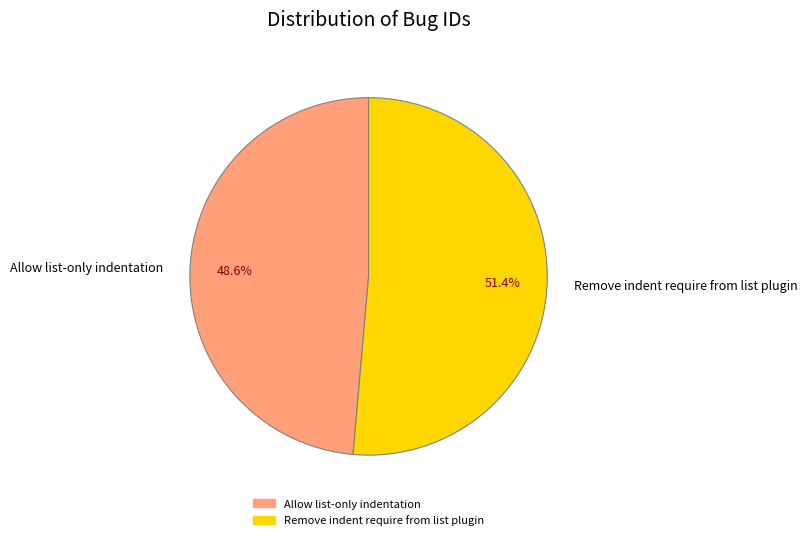

How many slices are in this pie chart?

2